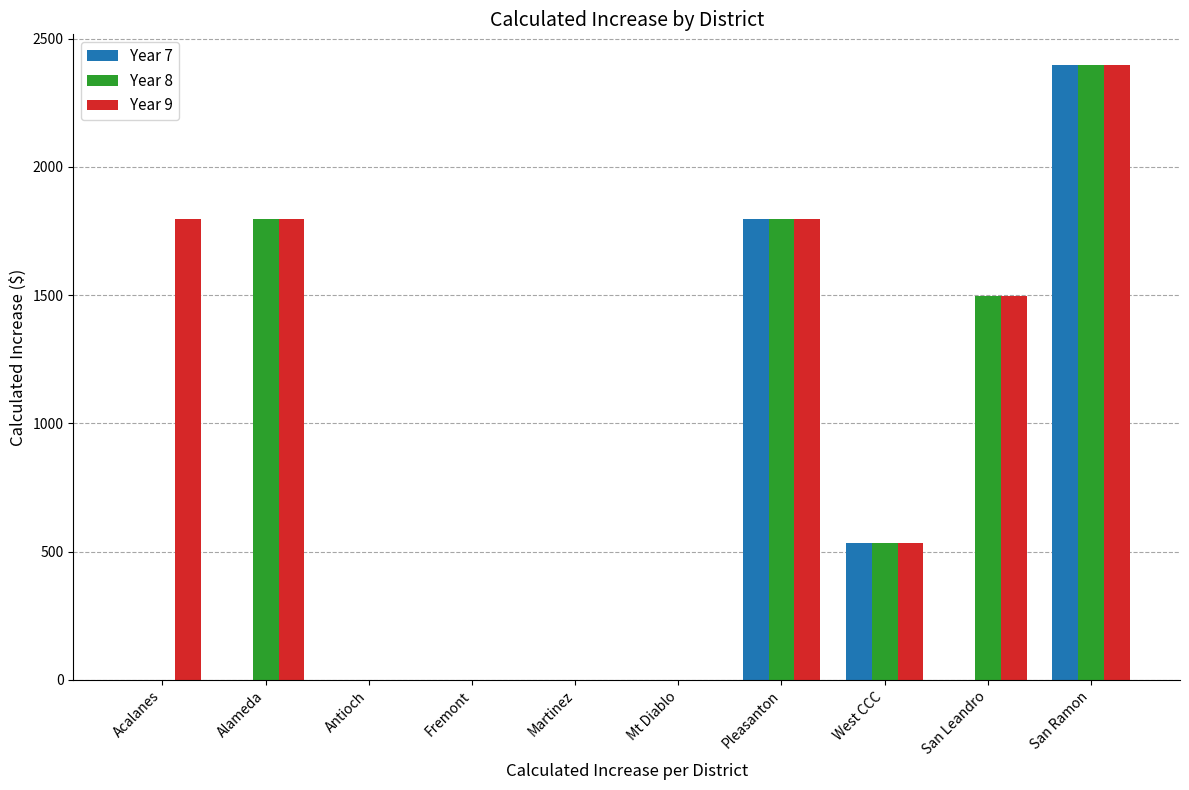

What is the sum of all Year 8 values?

8024.4